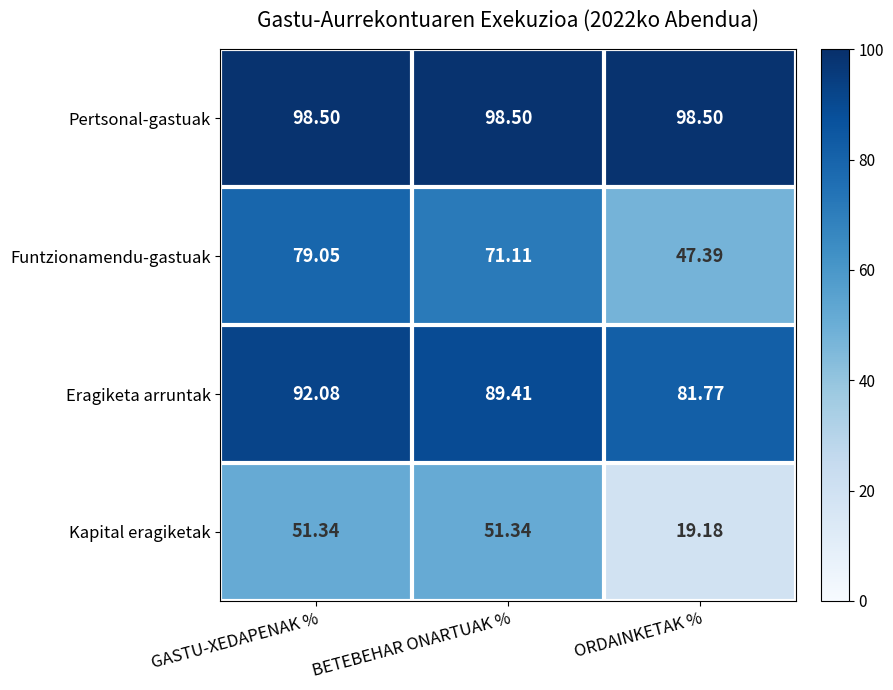

At which label does Eragiketa arruntak reach its peak?

GASTU-XEDAPENAK %